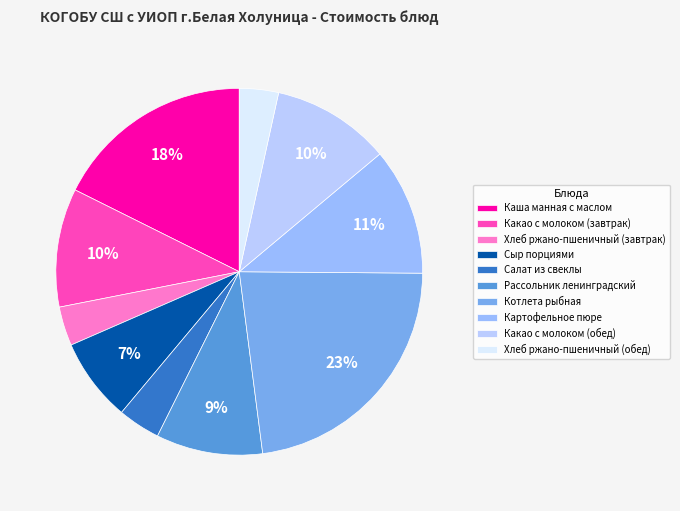

Is there any slice that represents more than half of the pie?

No